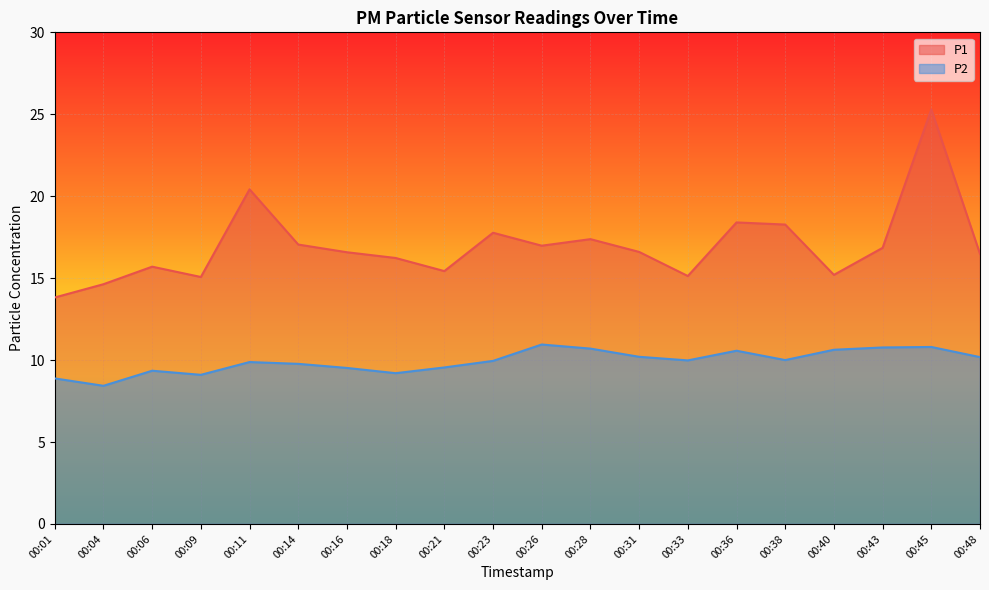

Where does the P1 series first go above 16?

00:11